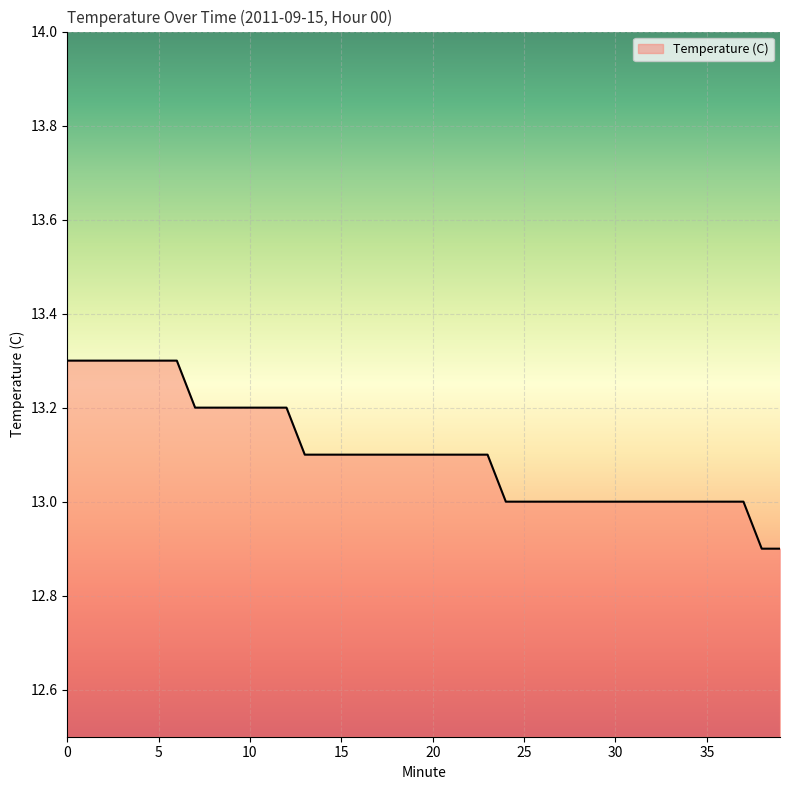

What is the greatest value displayed?

13.3